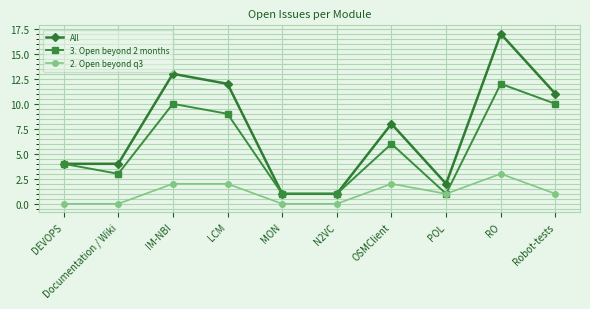

How many values in the 3. Open beyond 2 months series are below 6?

5